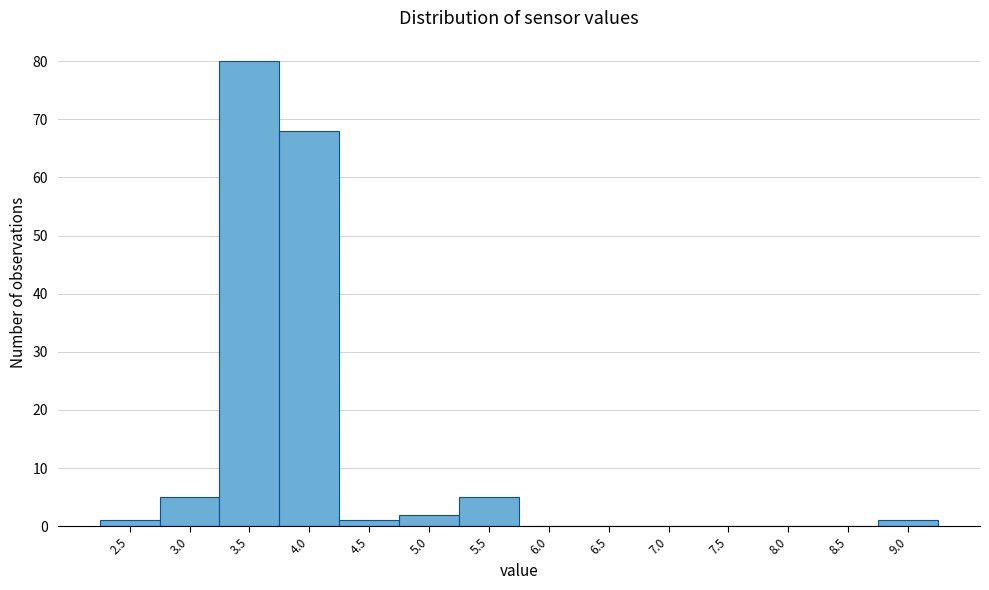

Reading left to right, what are all the values shown in this chart?

2.5=1	3.0=5	3.5=80	4.0=68	4.5=1	5.0=2	5.5=5	6.0=0	6.5=0	7.0=0	7.5=0	8.0=0	8.5=0	9.0=1